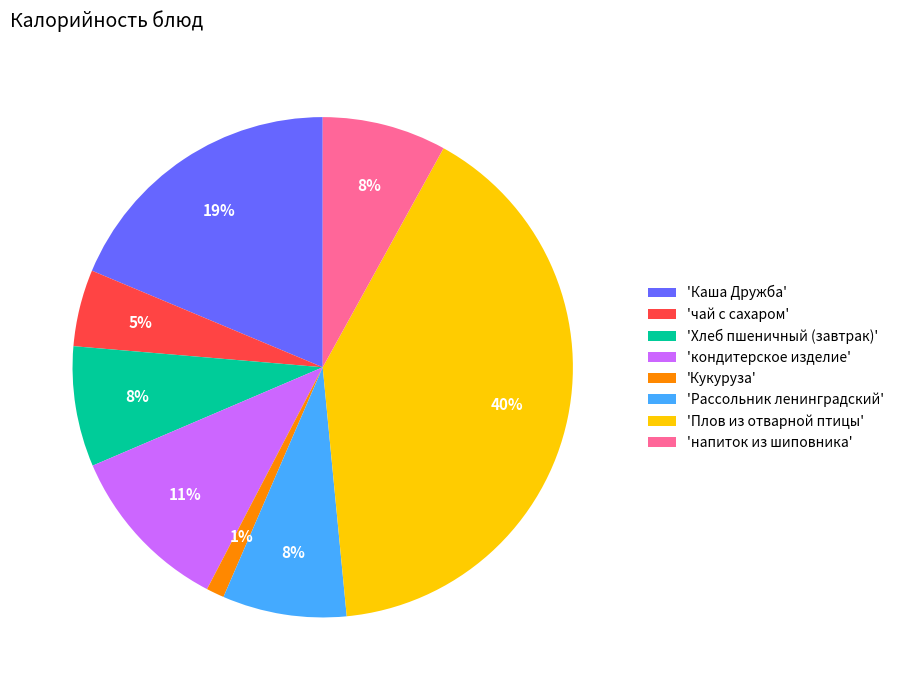

Is the sum of 'чай с сахаром' and 'Хлеб пшеничный (завтрак)' greater than half?

No